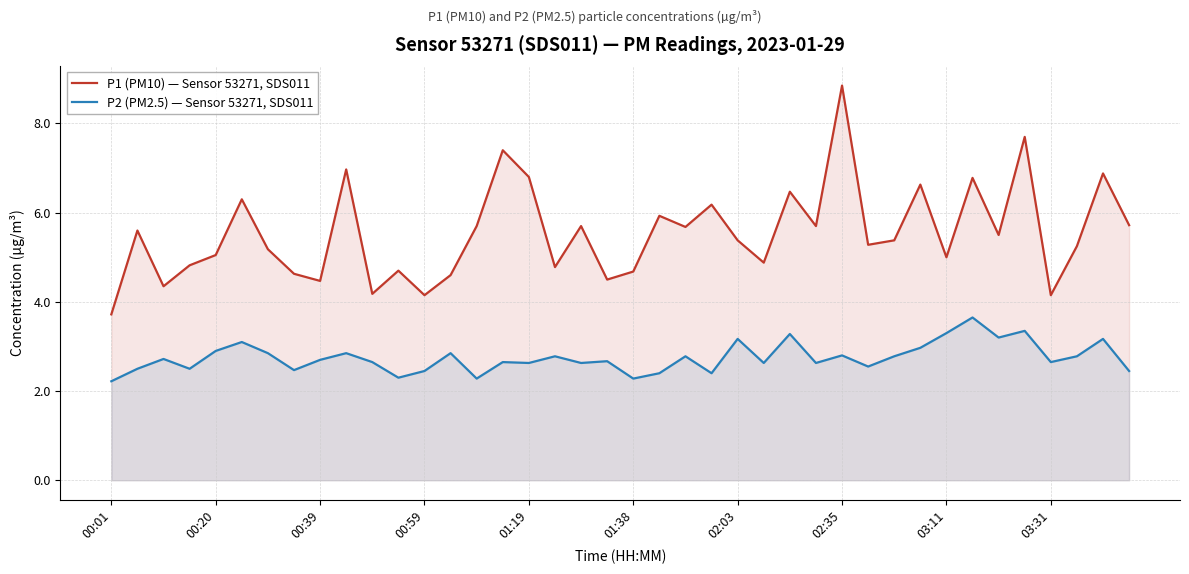

What are all the series names shown in the legend?

P1 (PM10) — Sensor 53271, SDS011, P2 (PM2.5) — Sensor 53271, SDS011